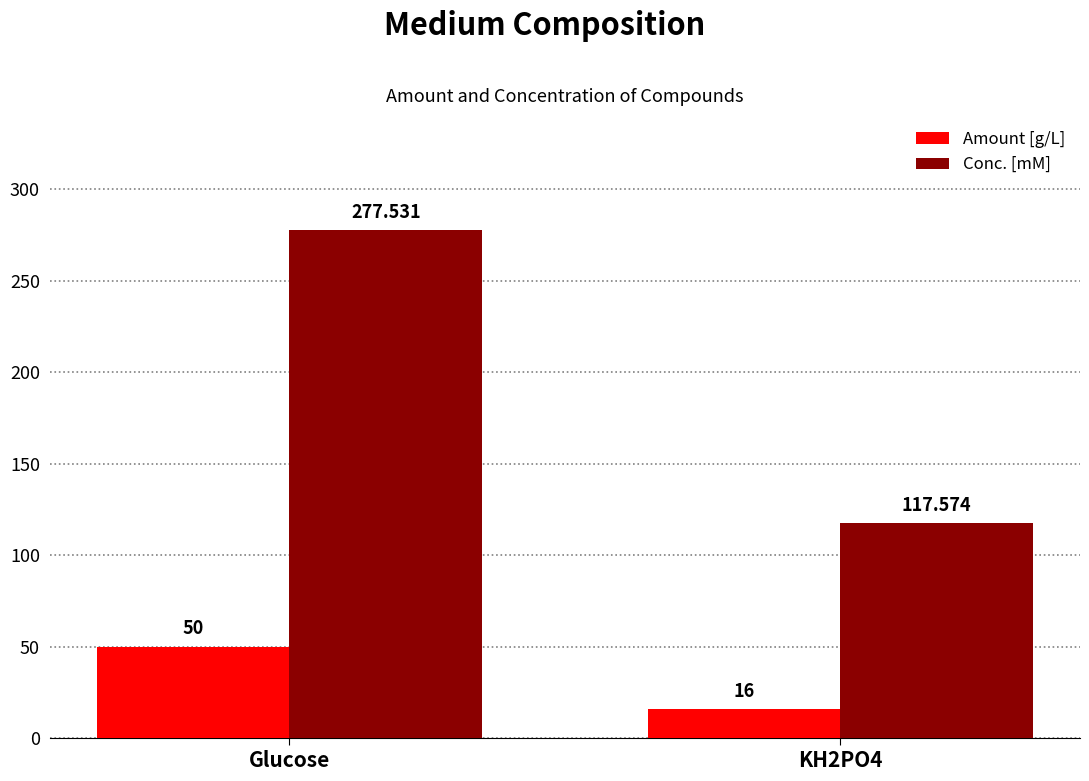

At how many categories does at least one series exceed 246?

1